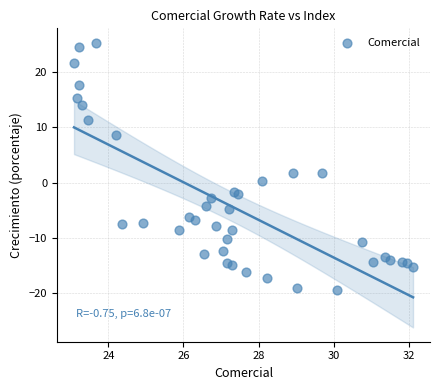

What is the range of Y values (max minus min)?

45.0